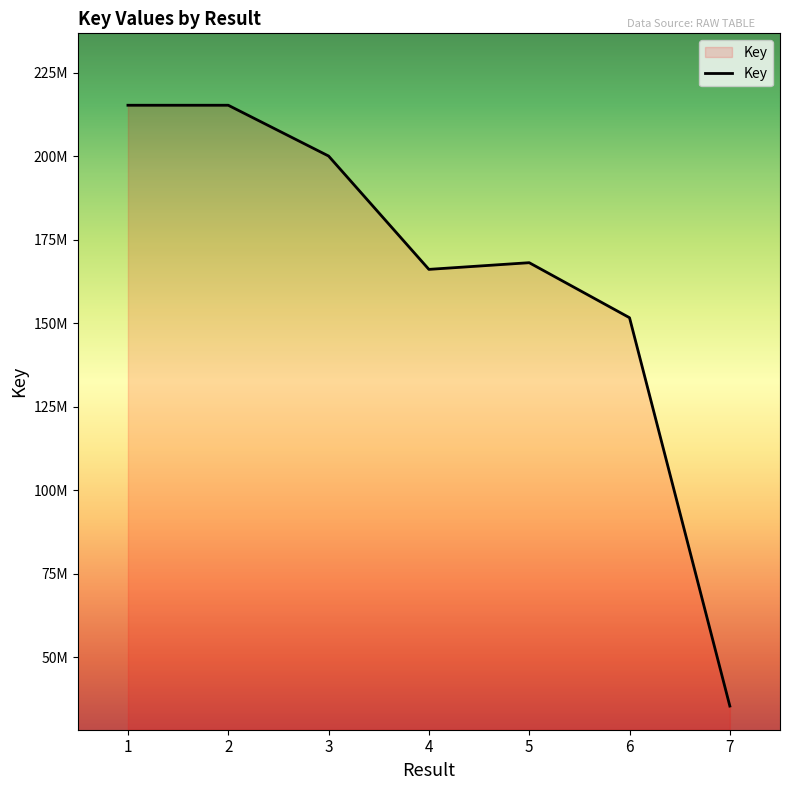

How many interior local valleys (lower than both neighbors) does the data have?

1